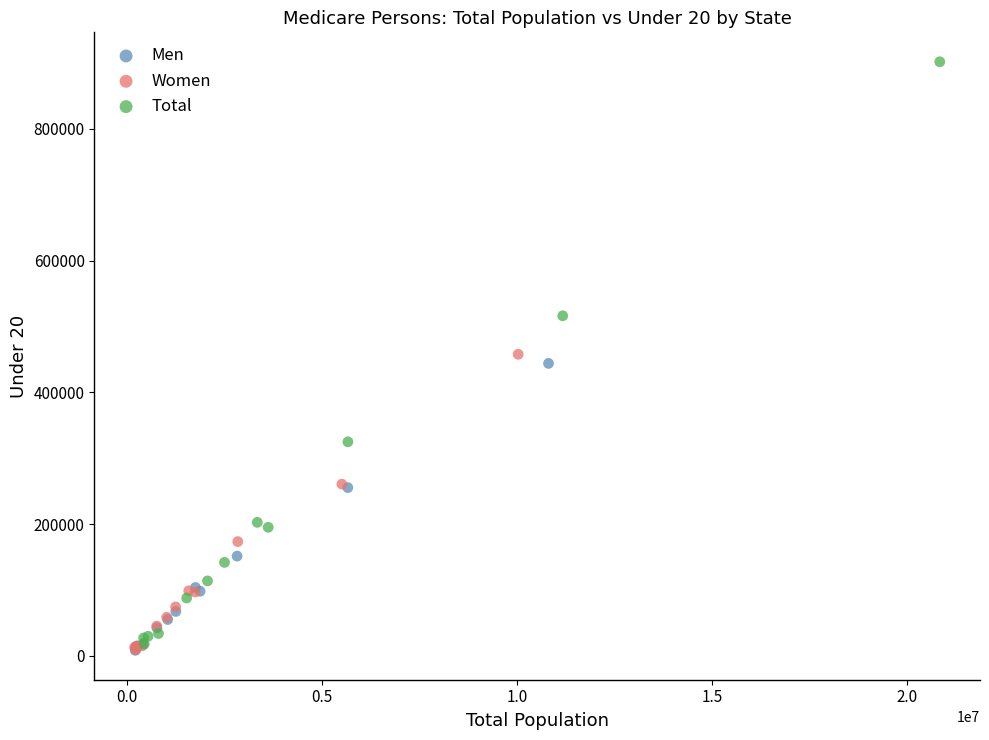

Which series reaches the maximum Y coordinate?

Total